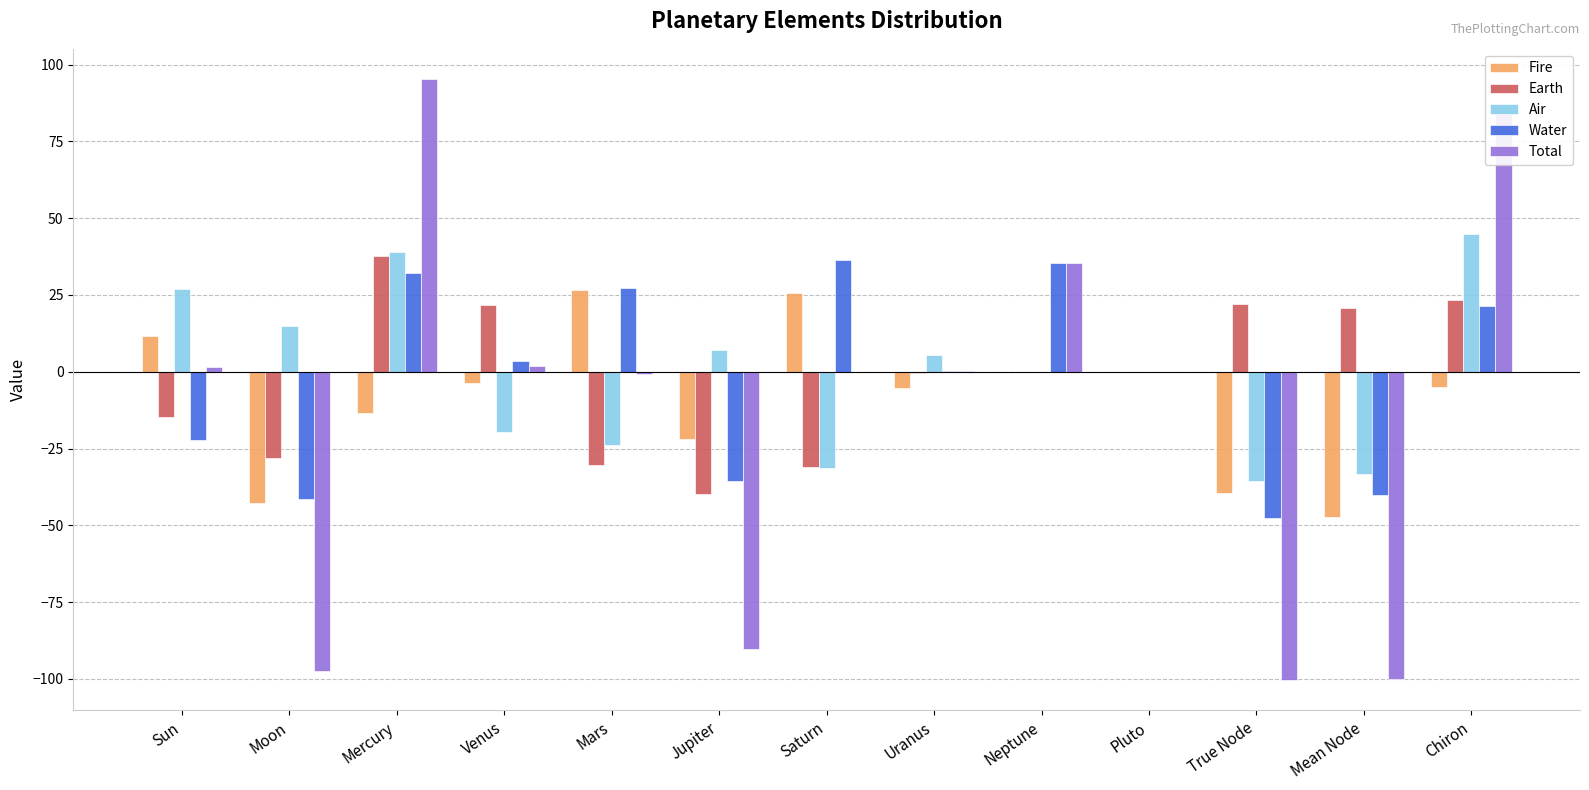

Between Uranus and Chiron, which series saw the biggest shift?

Total